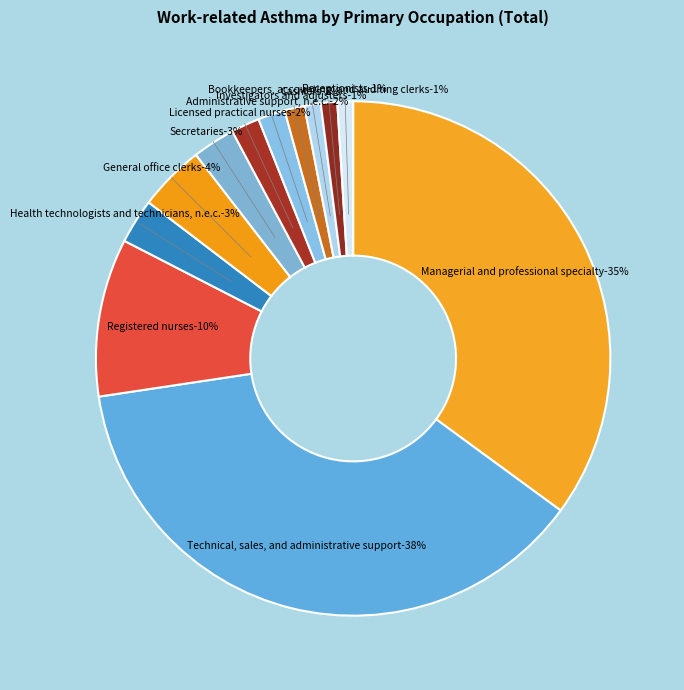

Count the number of slices in the pie.

12